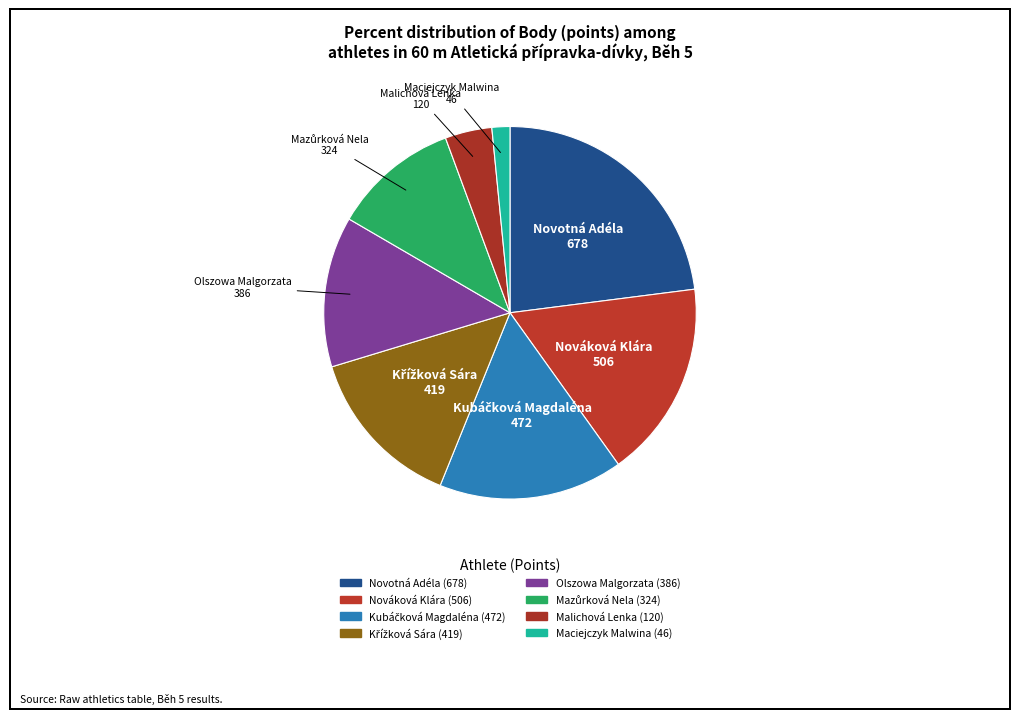

To the nearest percent, what is the difference between the Malichová Lenka and Mazůrková Nela slice percentages?

7%